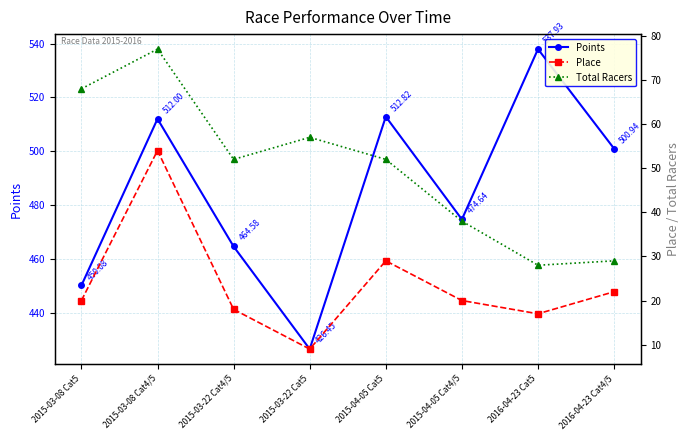

Reading left to right, what are all the values shown in this chart?

Points: 450.1	512.0	464.6	426.4	512.8	474.6	537.9	500.9
Place: 20.0	54.0	18.0	9.0	29.0	20.0	17.0	22.0
Total Racers: 68.0	77.0	52.0	57.0	52.0	38.0	28.0	29.0